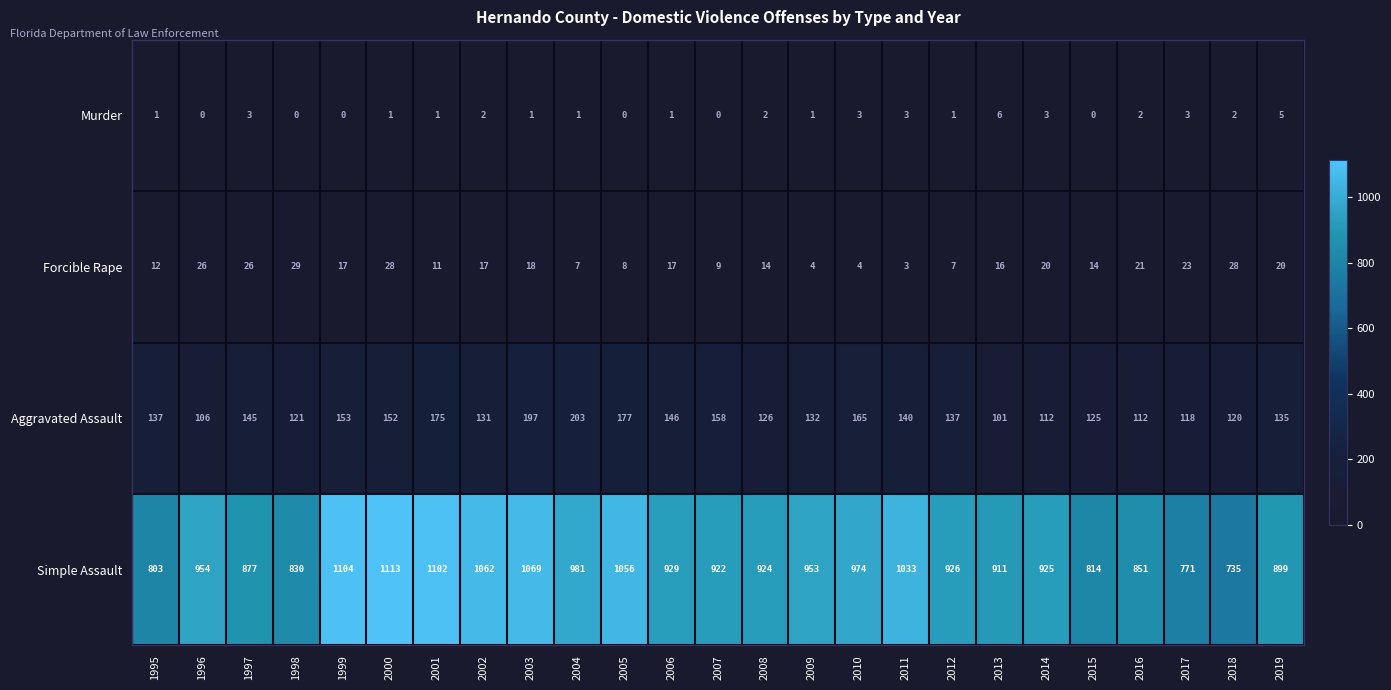

At which category is the sum across all series the highest?

2000